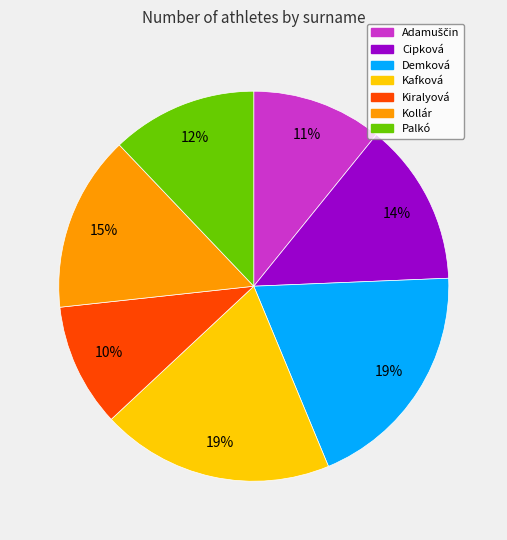

Is Cipková the majority of the pie?

No